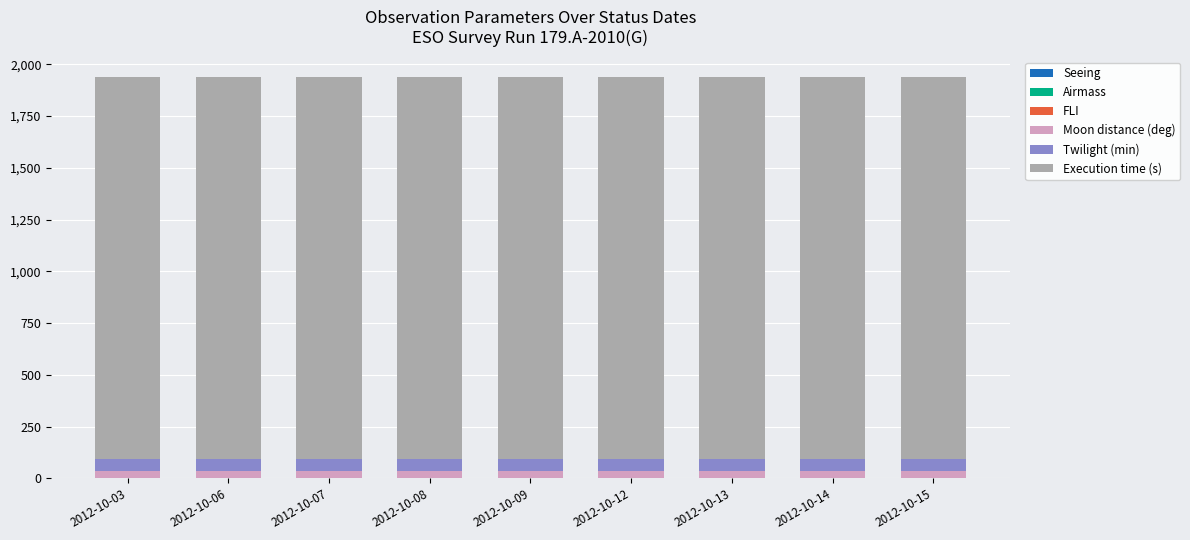

What is the total value across all series at 2012-10-06?

1939.1